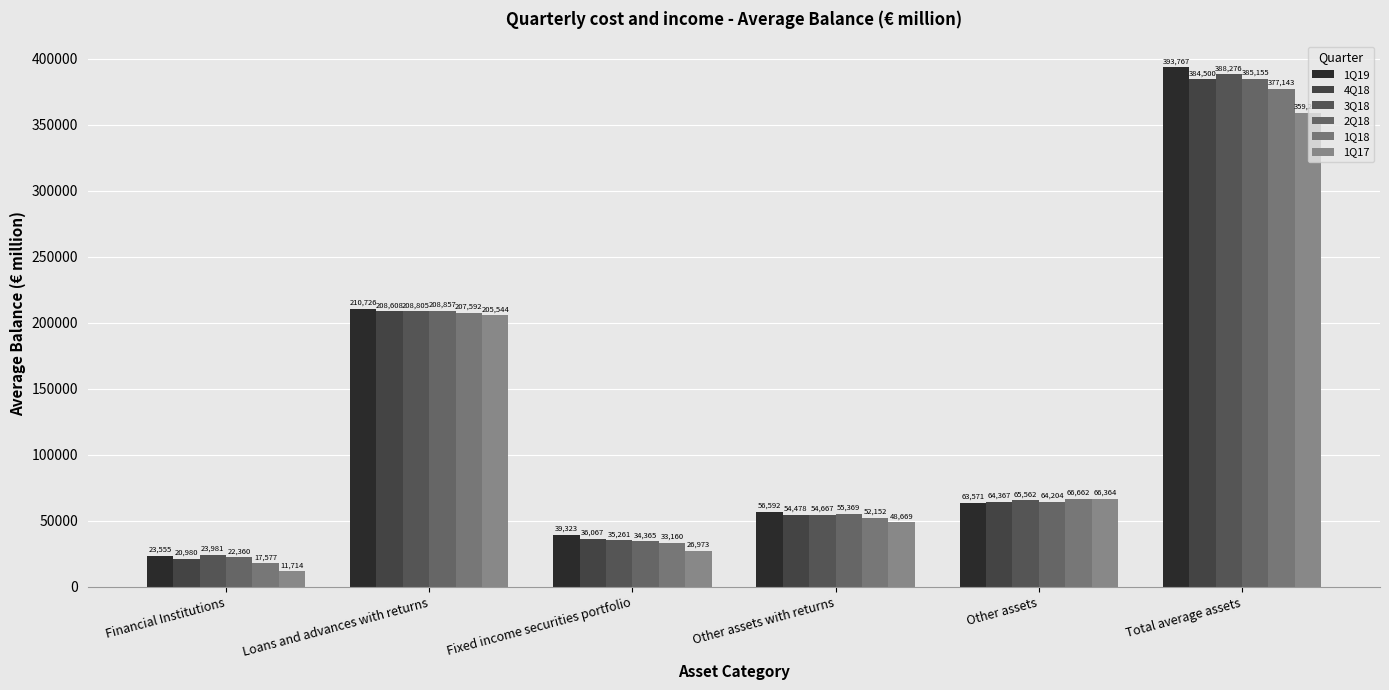

Rank the series at Other assets with returns from lowest to highest value.

1Q17, 1Q18, 4Q18, 3Q18, 2Q18, 1Q19